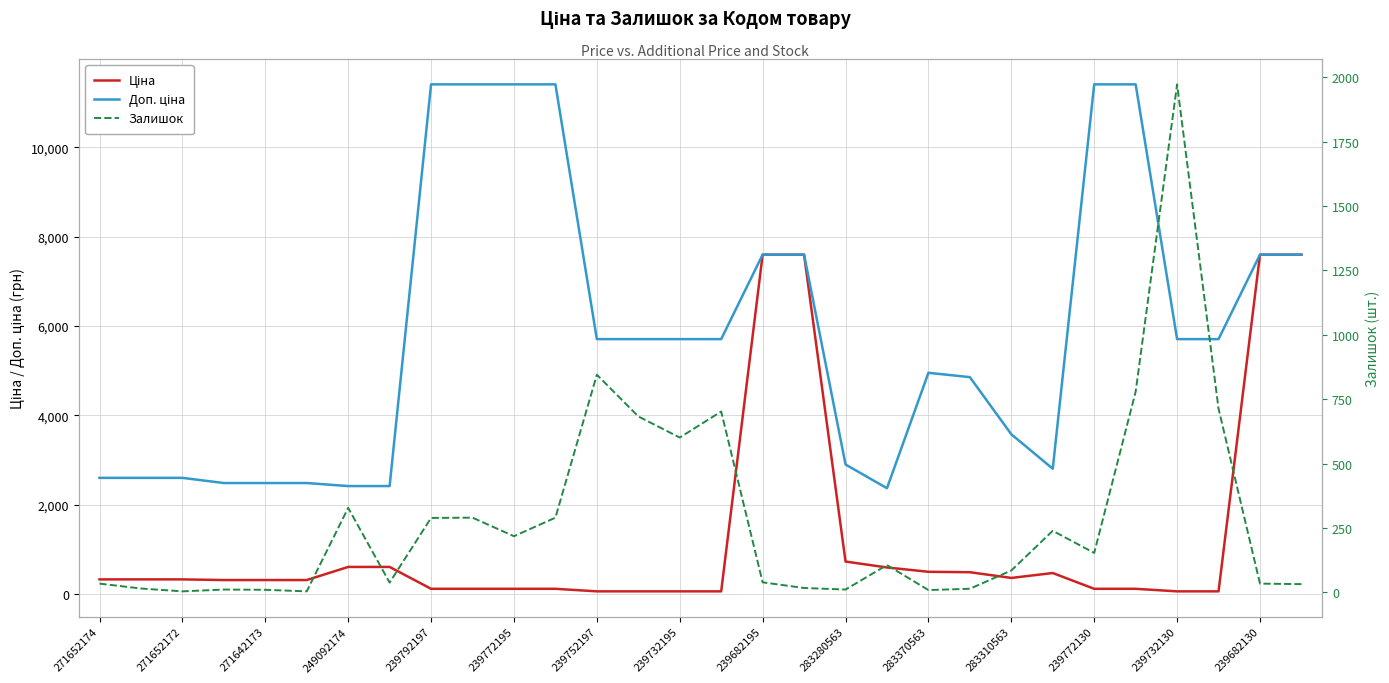

What is the difference between the maximum and minimum values in the Доп. ціна series?

9043.5